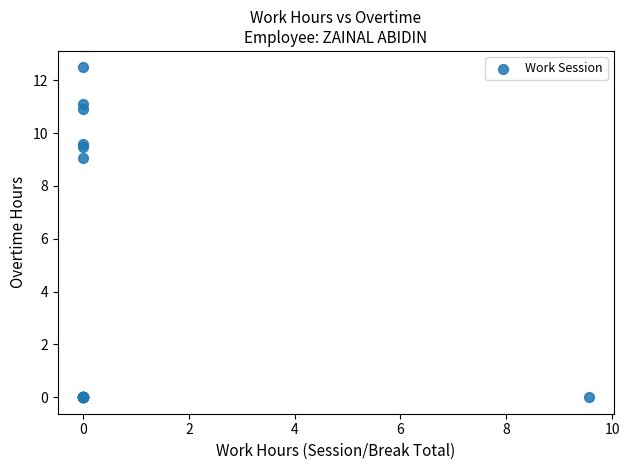

What Y value in the scatter plot is closest to 6?

9.1